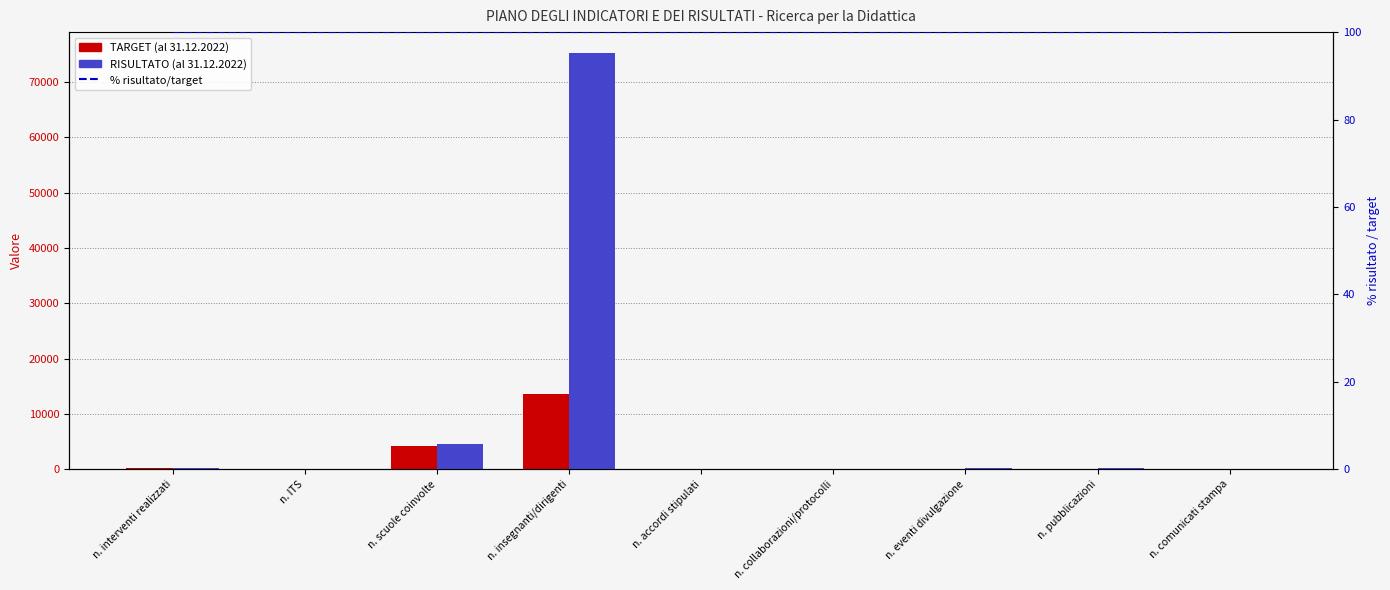

What are all the series names shown in the legend?

TARGET (al 31.12.2022), RISULTATO (al 31.12.2022), % risultato/target